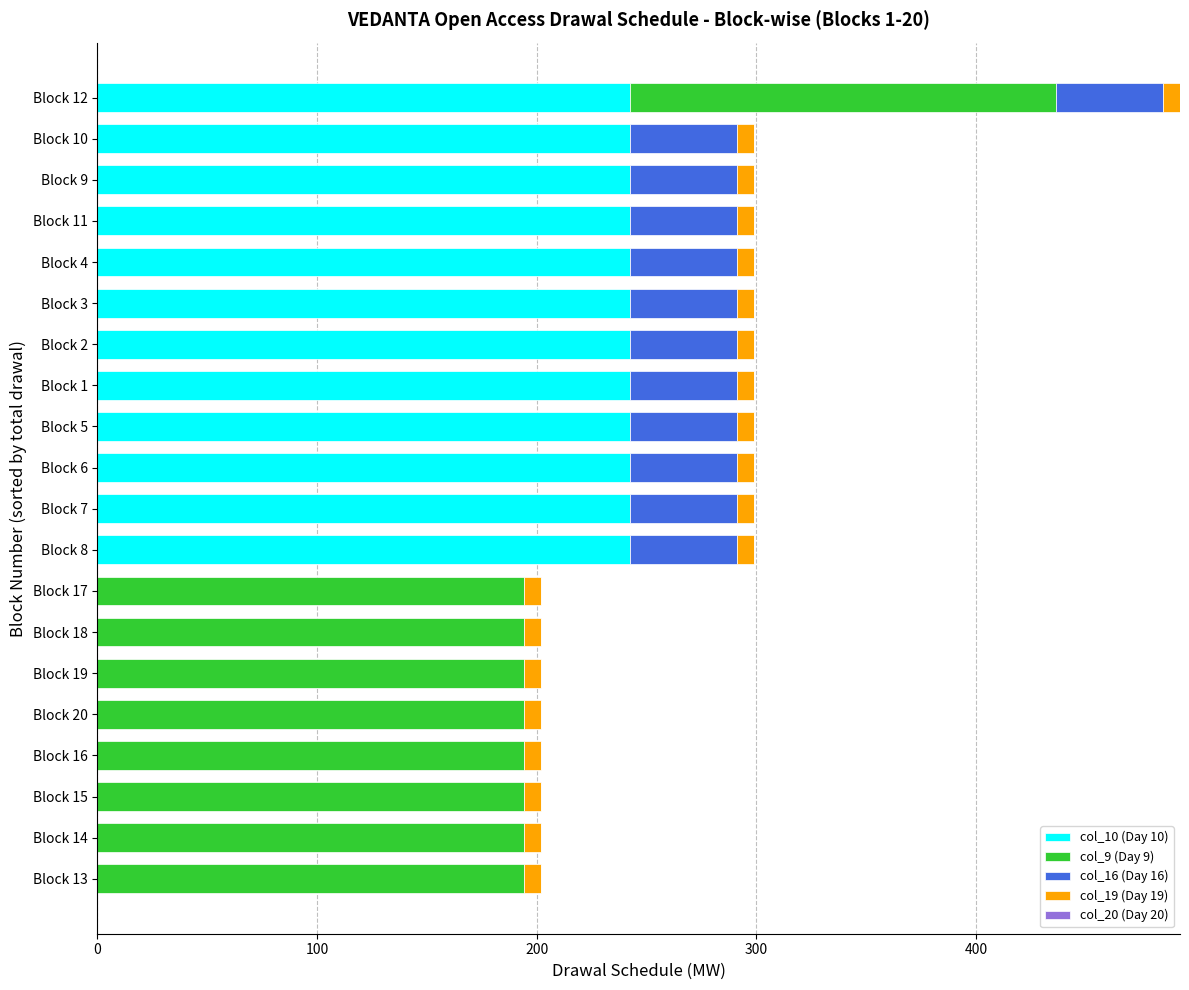

What is the highest value of the col_10 (Day 10) series?

242.5